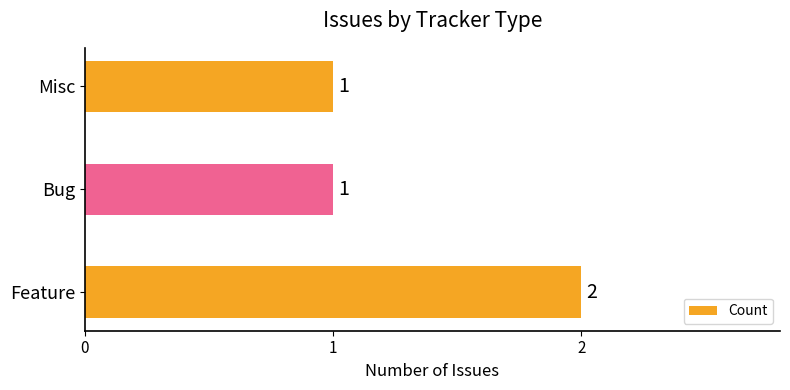

How many bars are there in total?

3